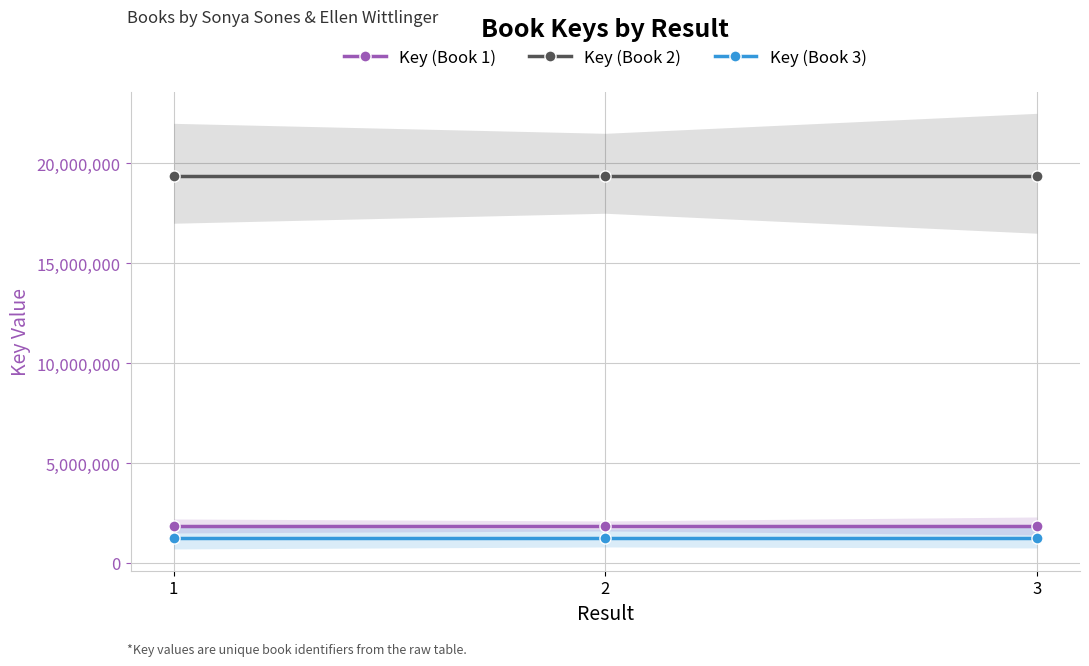

Does the chart have visible grid lines?

Yes